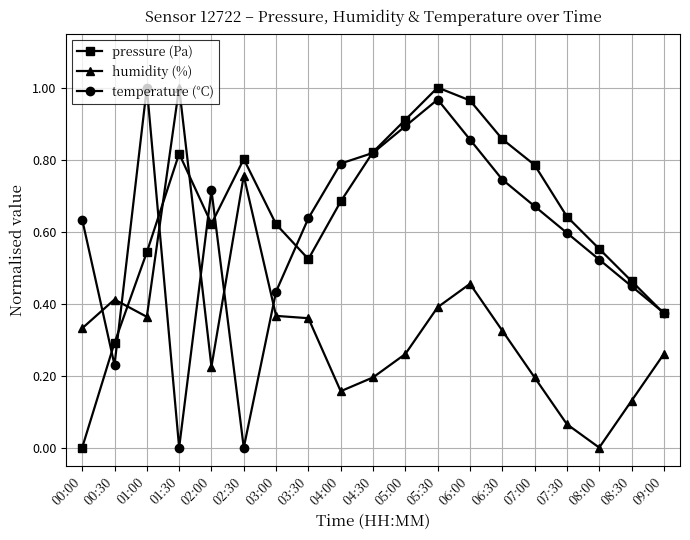

List the series in order of their overall mean, highest first.

pressure (Pa), temperature (°C), humidity (%)